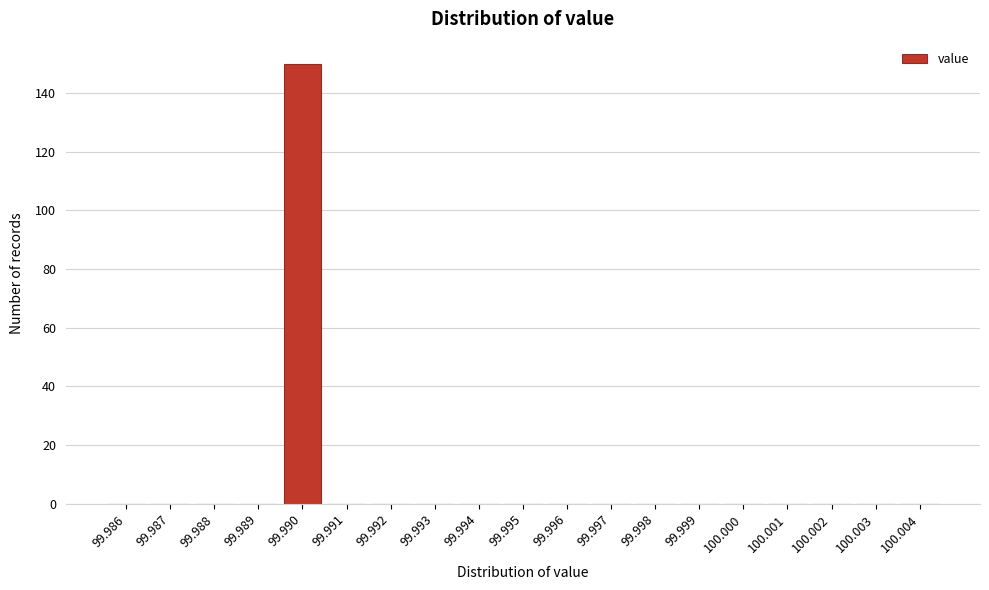

Reading left to right, what are all the values shown in this chart?

99.986=0	99.987=0	99.988=0	99.989=0	99.990=150	99.991=0	99.992=0	99.993=0	99.994=0	99.995=0	99.996=0	99.997=0	99.998=0	99.999=0	100.000=0	100.001=0	100.002=0	100.003=0	100.004=0